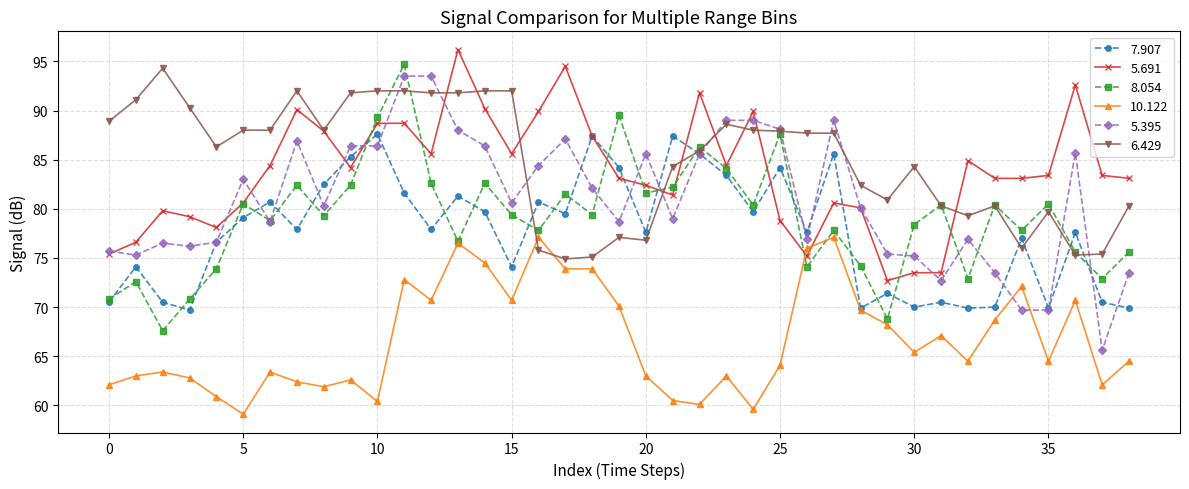

What is the difference between the second highest and second lowest values in the 7.907 series?

17.5